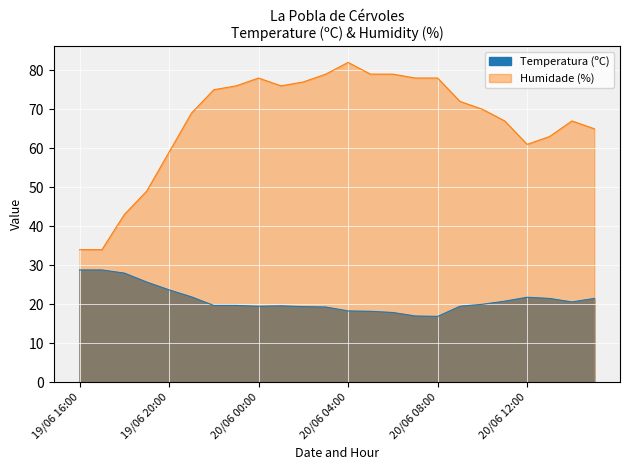

Reading left to right, extract all data points from this chart.

Temperatura (ºC): 28.8	28.8	28.0	25.7	23.7	21.9	19.7	19.7	19.5	19.6	19.4	19.3	18.3	18.2	17.9	17.0	16.9	19.5	20.0	20.8	21.8	21.5	20.6	21.5
Humidade (%): 34.0	34.0	43.0	49.0	59.0	69.0	75.0	76.0	78.0	76.0	77.0	79.0	82.0	79.0	79.0	78.0	78.0	72.0	70.0	67.0	61.0	63.0	67.0	65.0